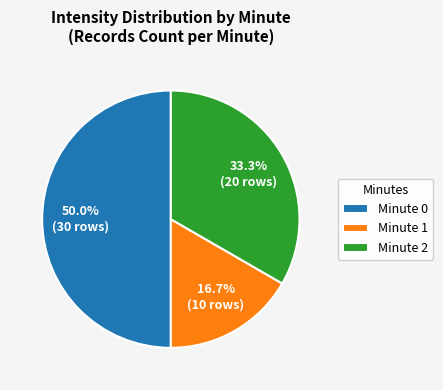

Is the sum of Minute 0 and Minute 1 greater than half?

Yes